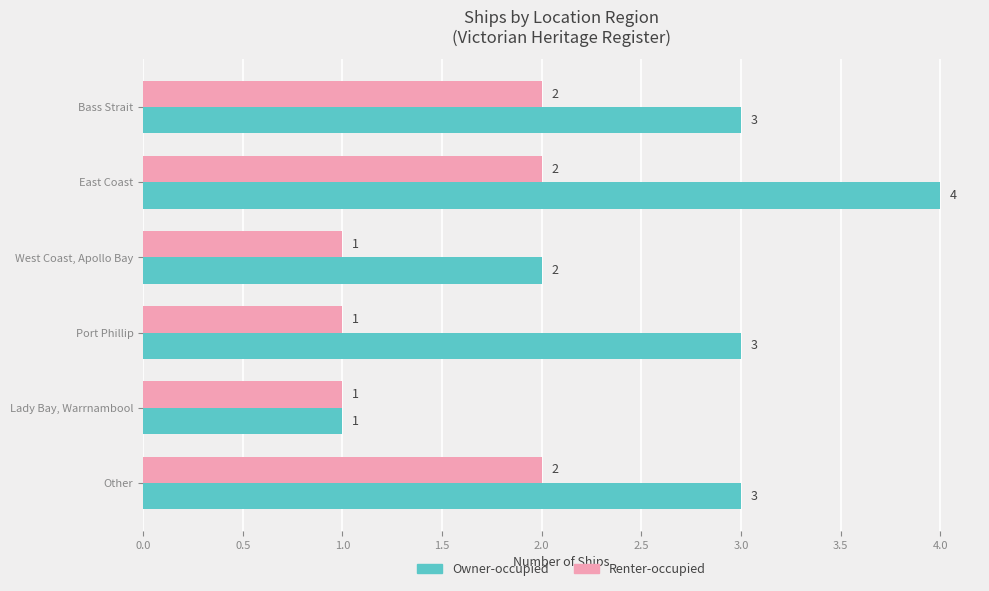

Which category has the highest value in the Owner-occupied series?

East Coast